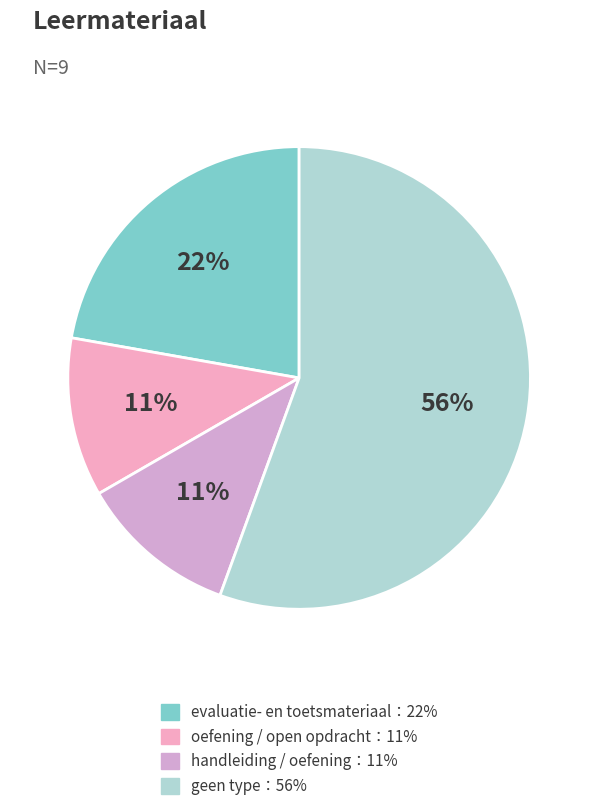

How many slices are in this pie chart?

4